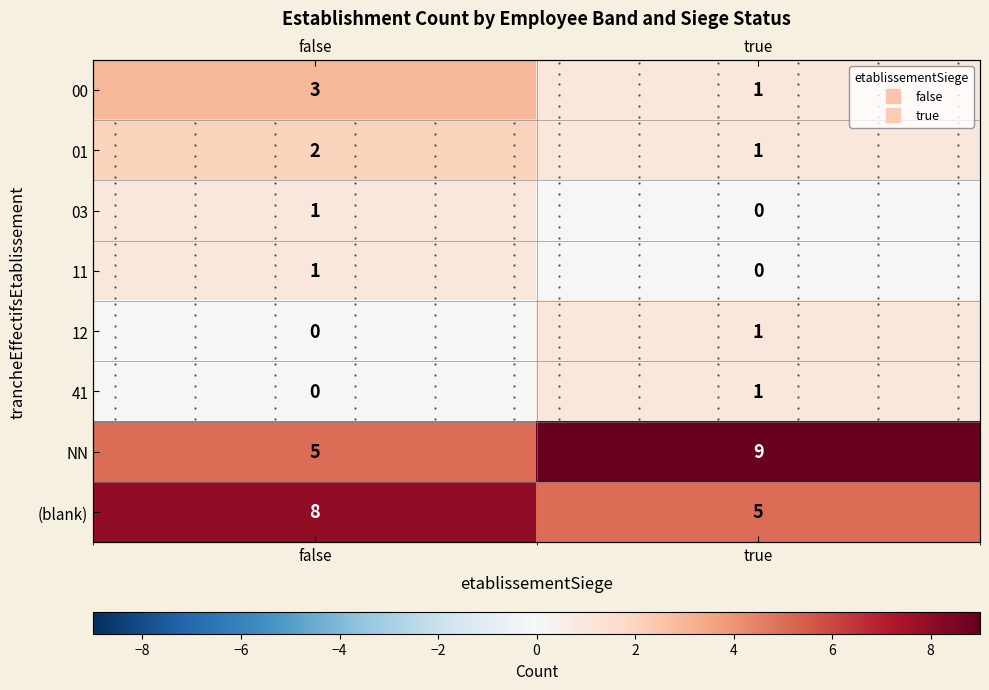

What is the sum of the 00 values at true and false?

4